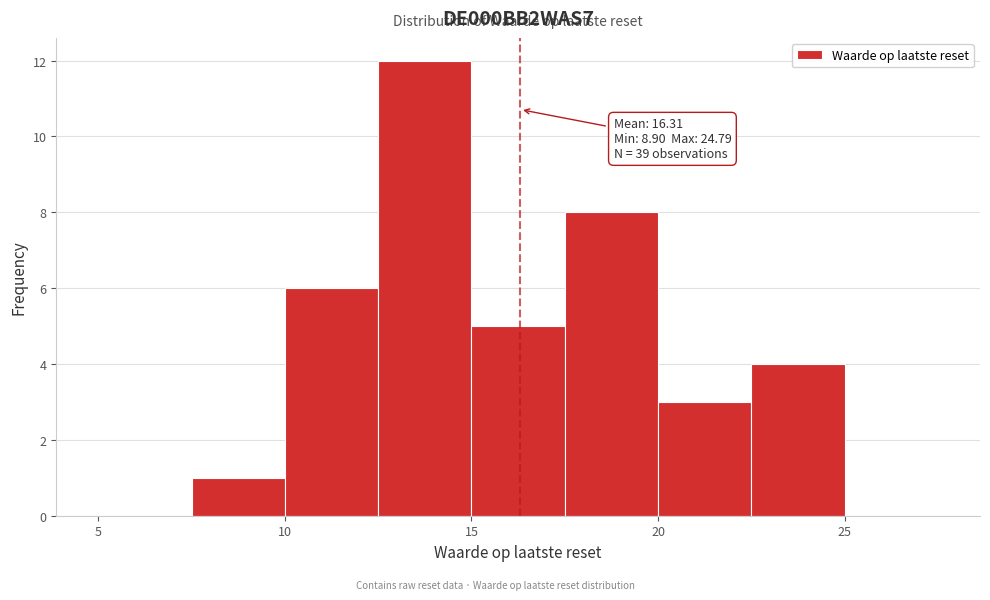

Which range on the x-axis has the tallest bar?

12.5 to 15.0